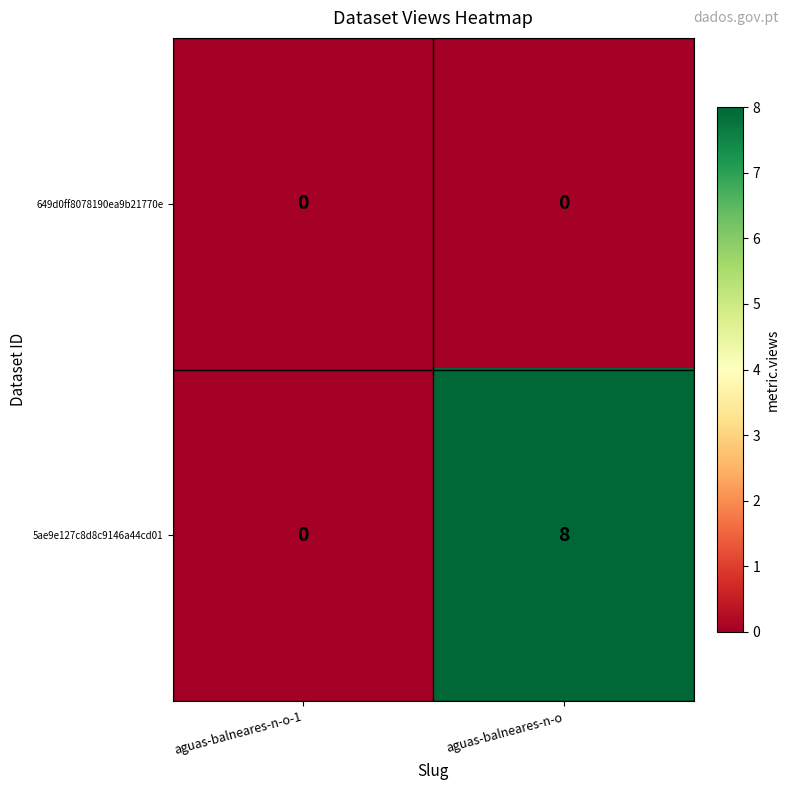

What is the spread (max minus min) of values at aguas-balneares-n-o?

8